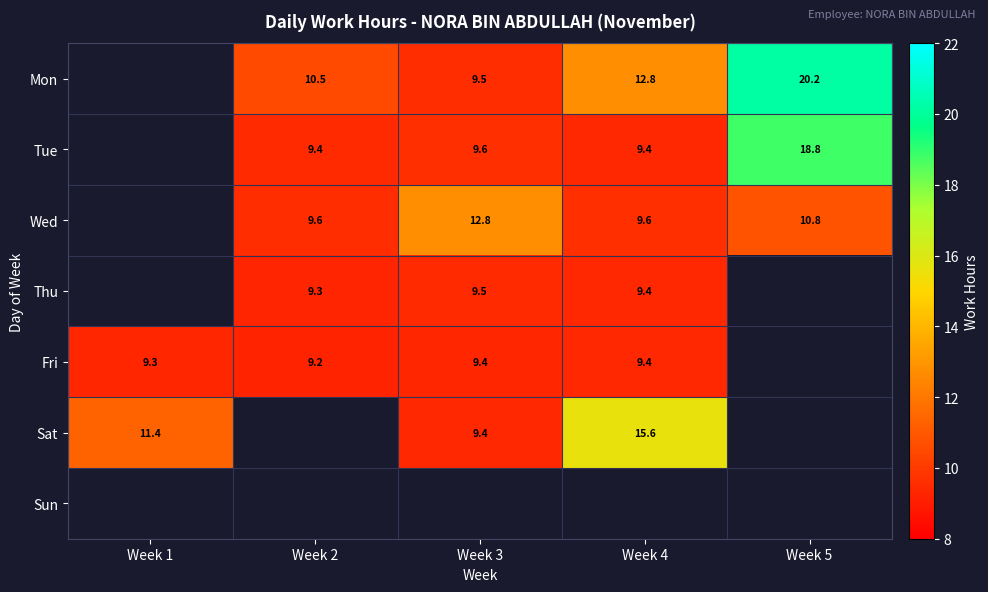

Between Week 1 and Week 4, which is larger?

Week 4